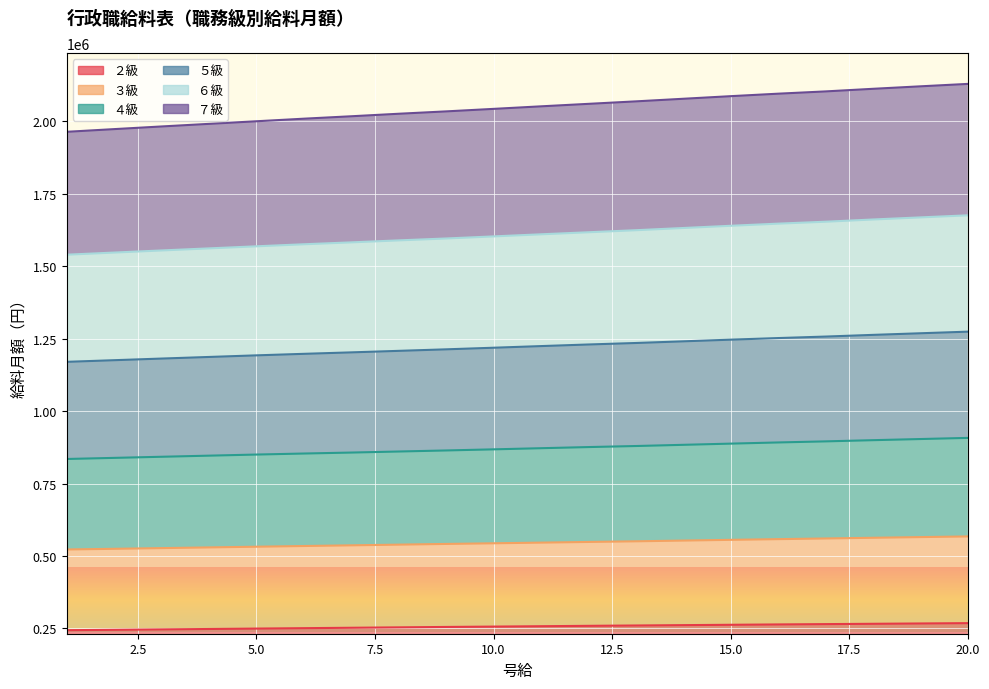

What is the difference between the ３級 values at 9 and 17?

31346